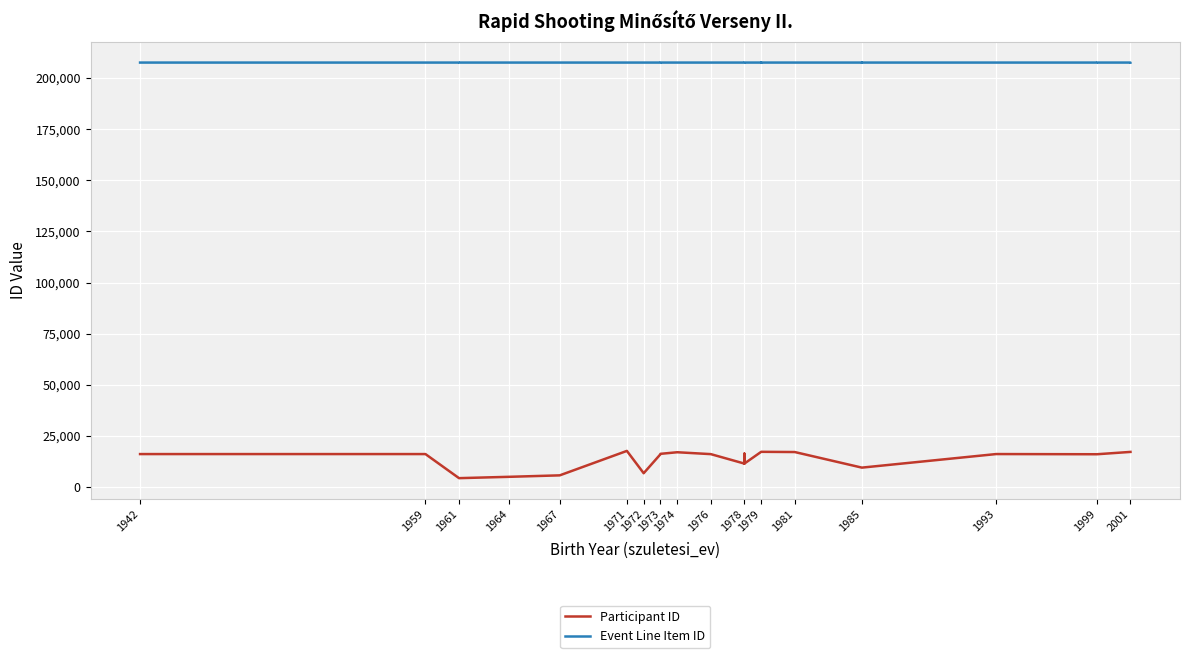

What are all the series names shown in the legend?

Participant ID, Event Line Item ID